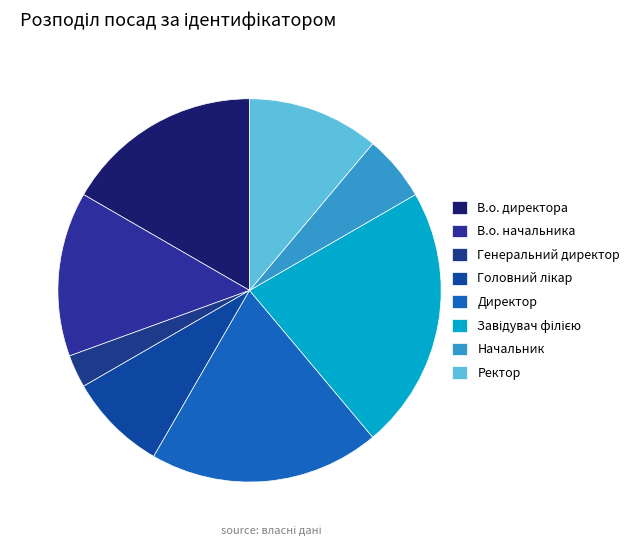

How many slices are in this pie chart?

8